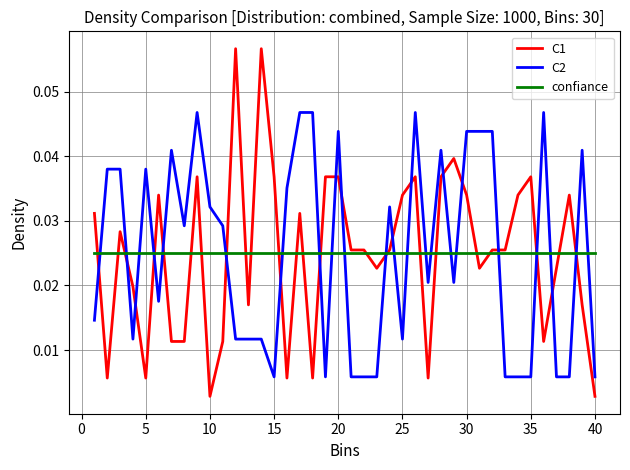

List the series in order of their peak value, highest first.

C1, C2, confiance